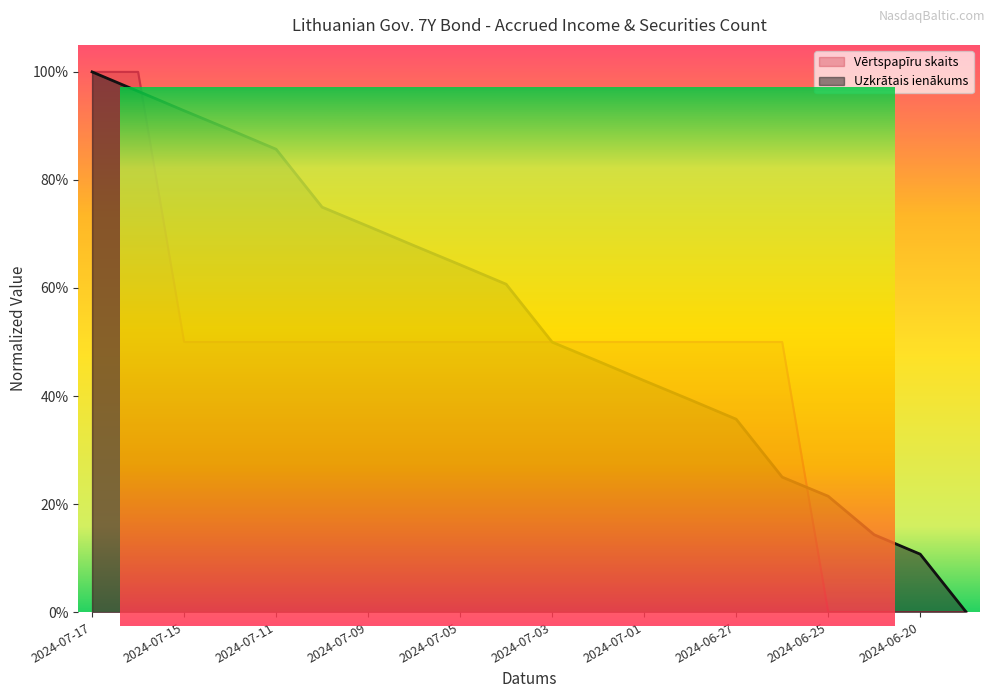

Reading left to right, what are all the values shown in this chart?

Uzkrātais ienākums: 1.0	1.0	0.9	0.9	0.9	0.7	0.7	0.7	0.6	0.6	0.5	0.5	0.4	0.4	0.4	0.2	0.2	0.1	0.1	0.0
Vērtspapīru skaits: 1.0	1.0	0.5	0.5	0.5	0.5	0.5	0.5	0.5	0.5	0.5	0.5	0.5	0.5	0.5	0.5	0.0	0.0	0.0	0.0